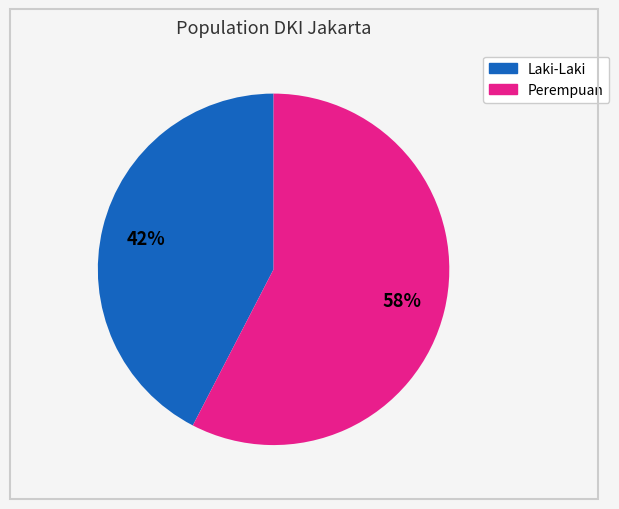

To the nearest percent, what is the average slice percentage?

50%